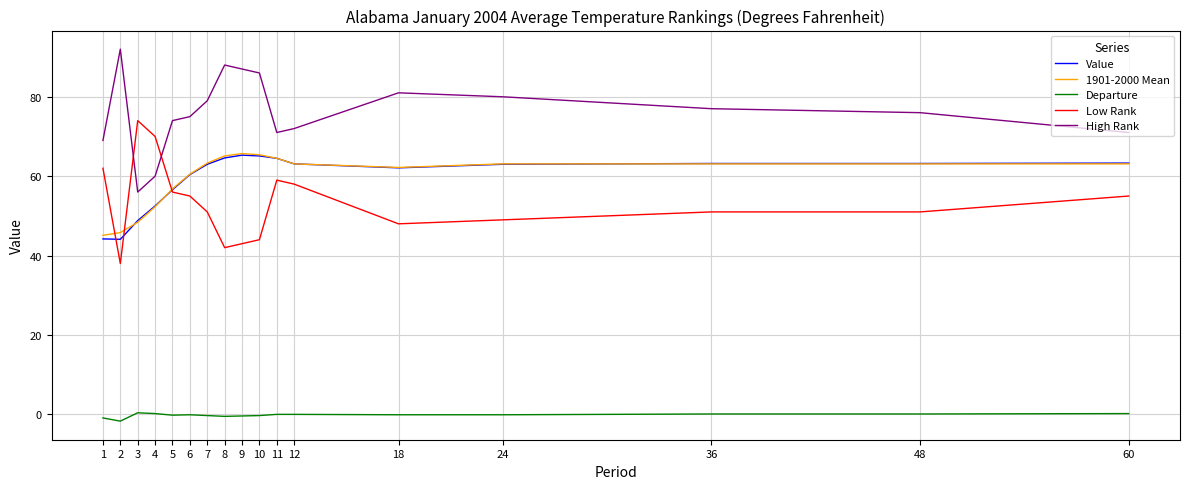

True or false: Departure has more than 1 points higher than both neighbors.

True